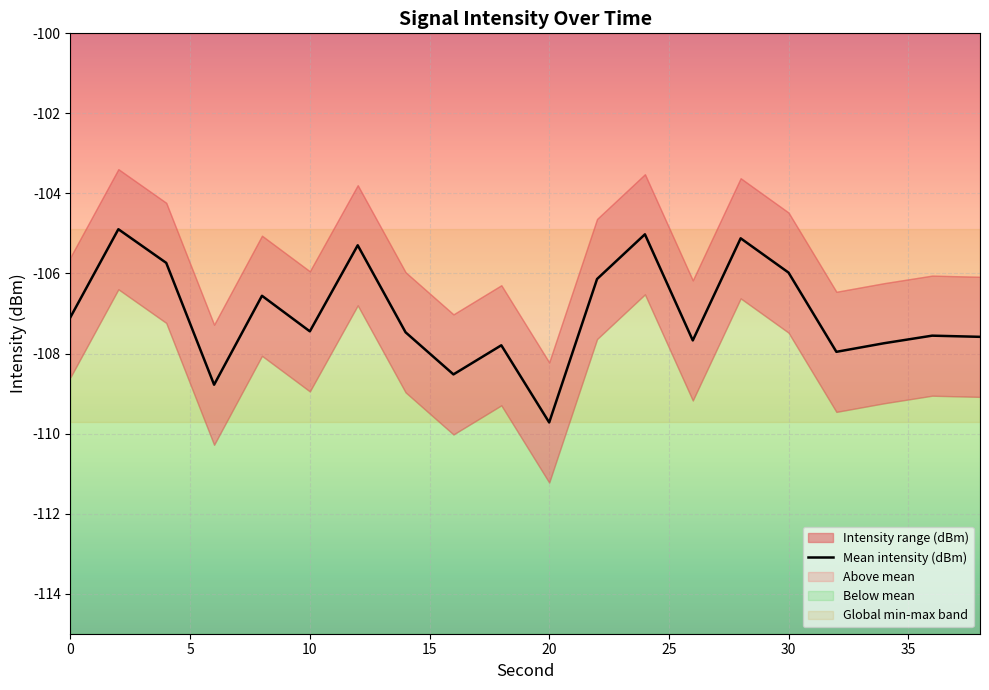

The value of Mean intensity (dBm) at 20 is -68.3. True or false?

False